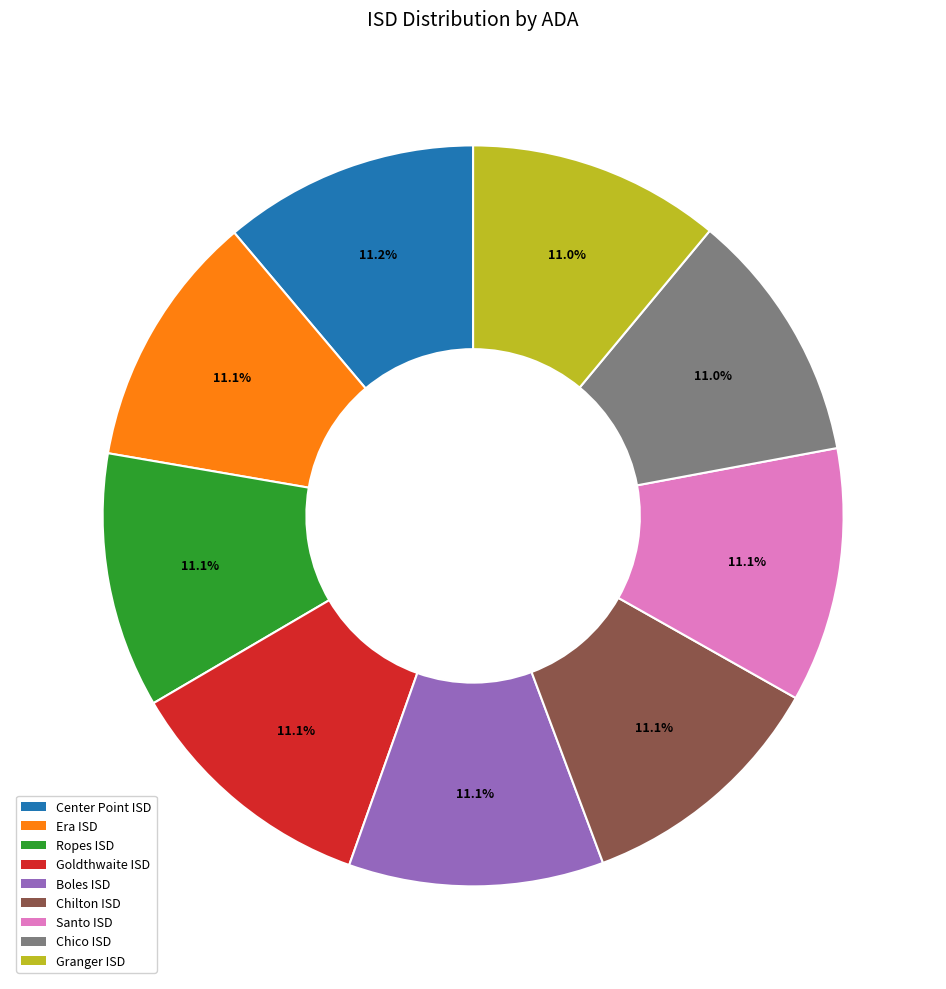

What percentage do Center Point ISD and Granger ISD together represent?

22.2%